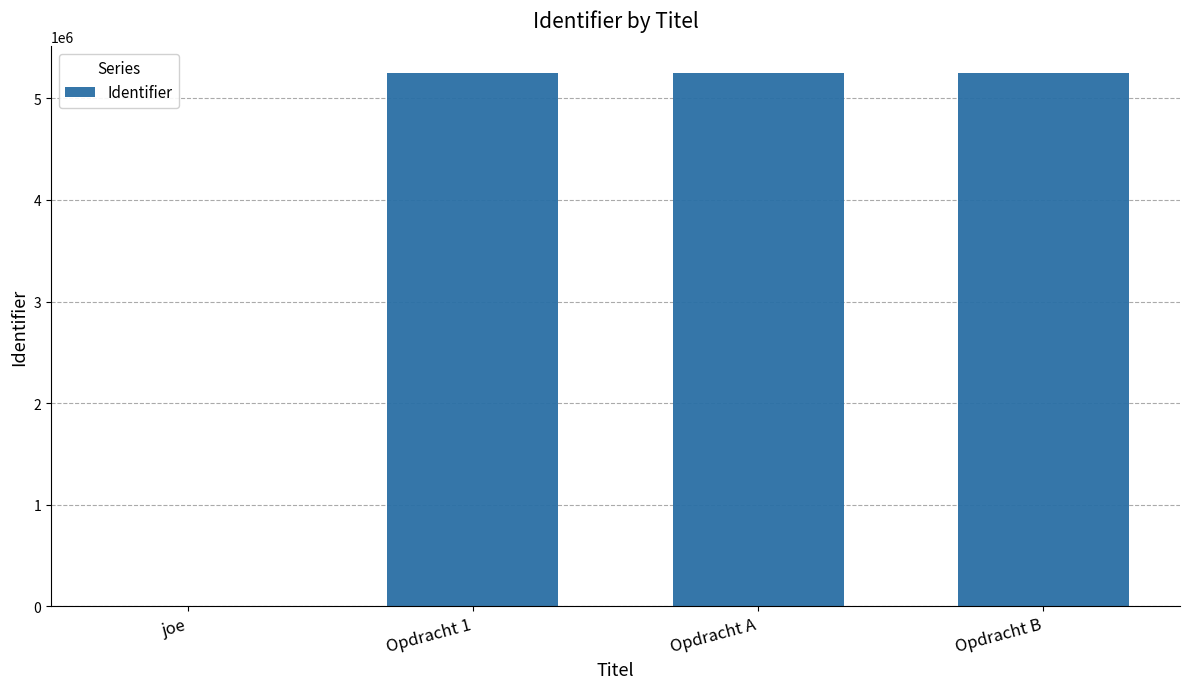

How many distinct data groups are displayed?

1